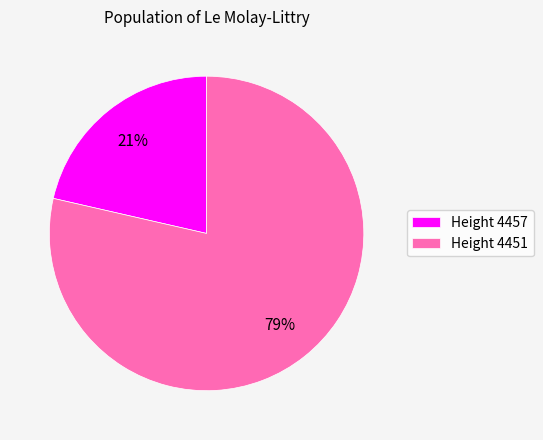

Rank the categories by value from lowest to highest.

Height 4457, Height 4451